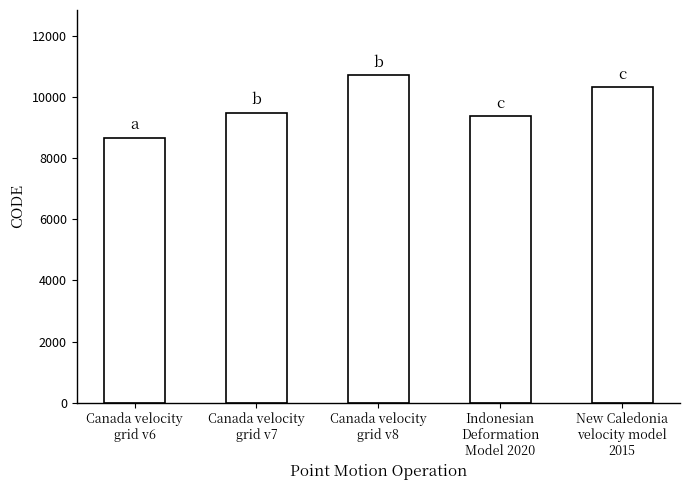

Rank the categories by value from highest to lowest.

Canada velocity
grid v8, New Caledonia
velocity model
2015, Canada velocity
grid v7, Indonesian
Deformation
Model 2020, Canada velocity
grid v6